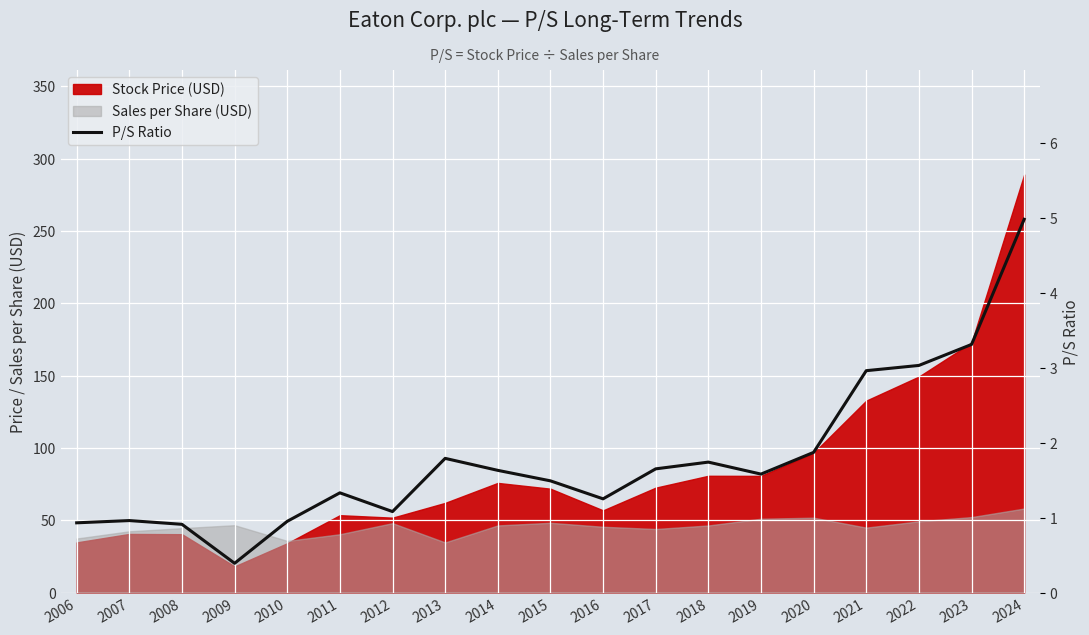

What is the sum of all values?

33.8